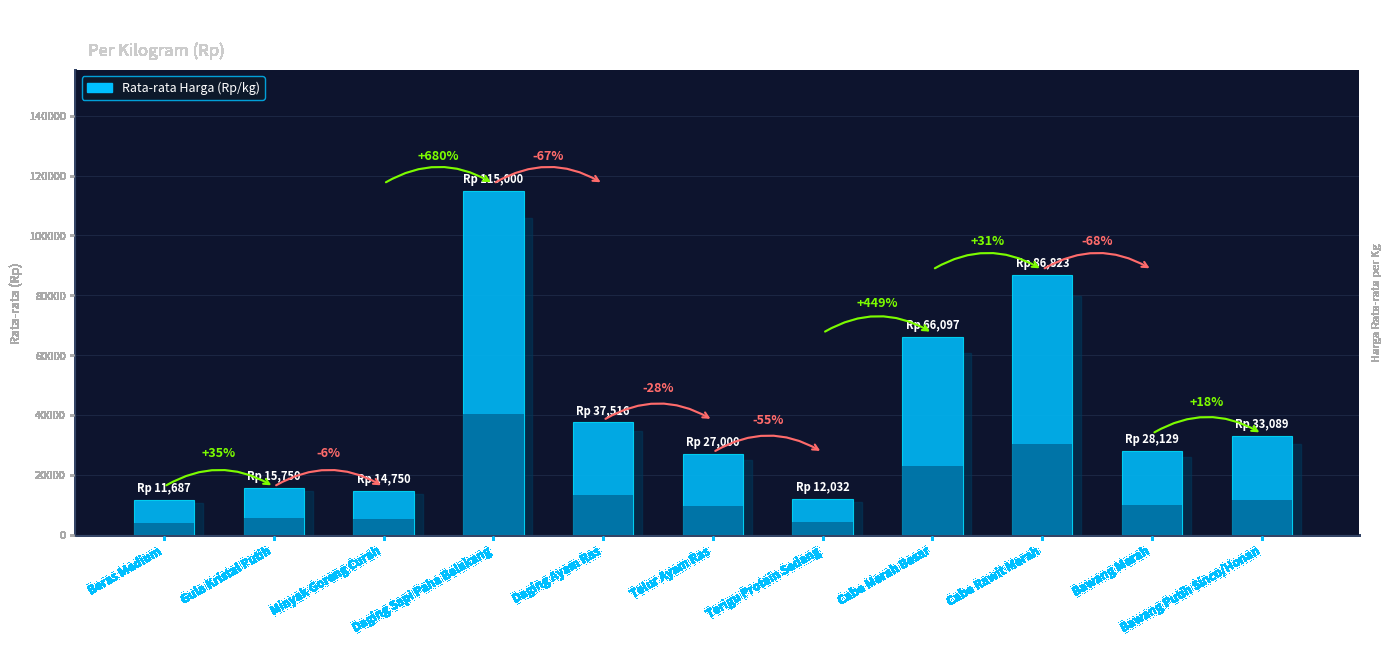

What is the average value?

40716